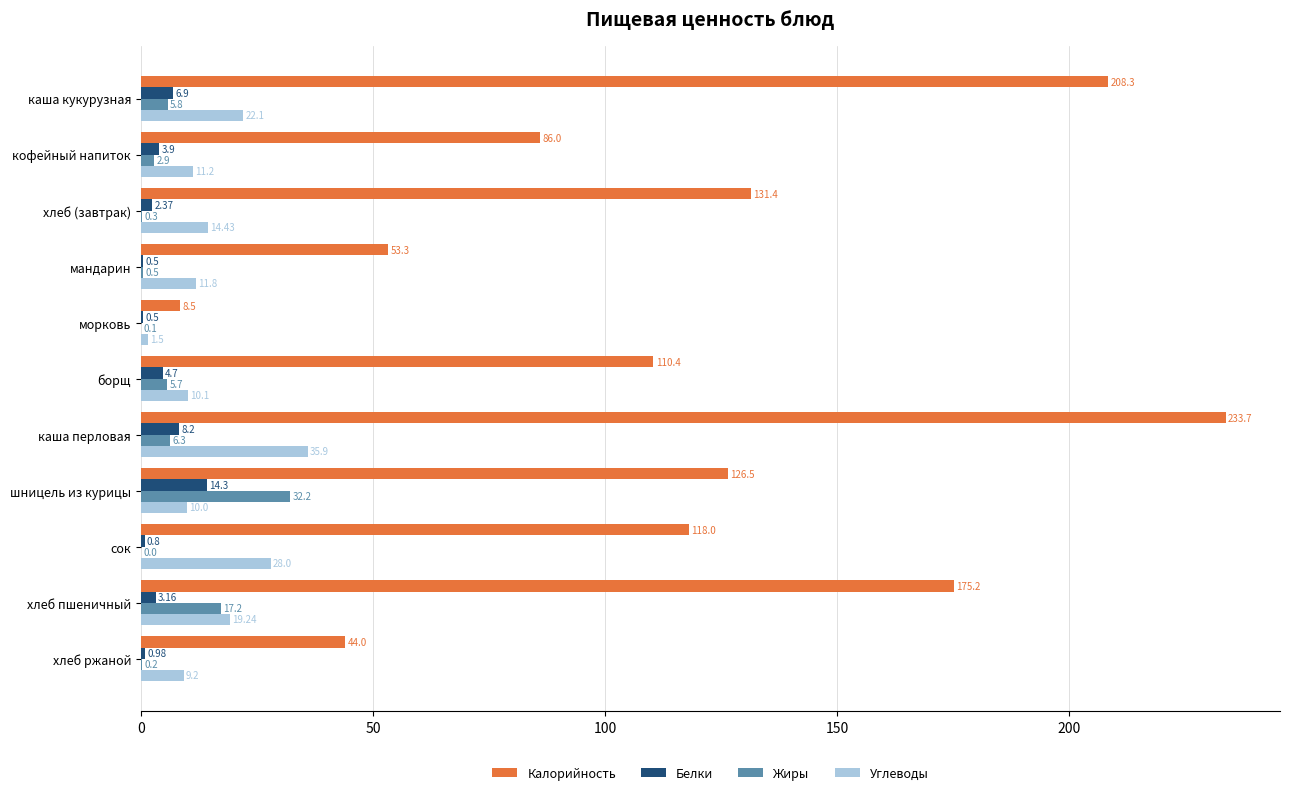

Count the number of data series in this chart.

4